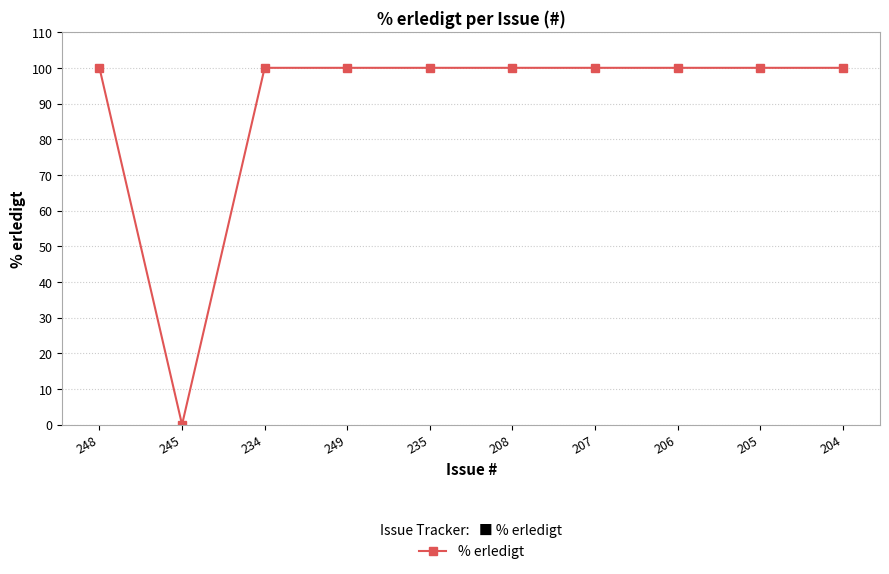

What position from the right is 234?

8